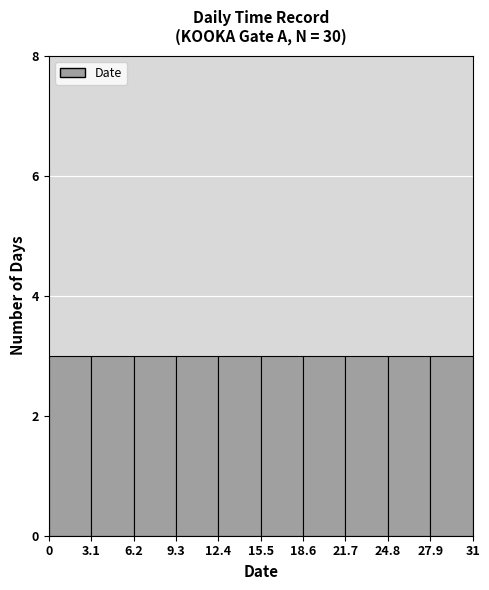

Reading left to right, list every bar in this chart as the range it spans on the x-axis followed by its height. The values are not printed on the chart, so give them approximately, as read against the axis.

0 to 3.1: 3
3.1 to 6.2: 3
6.2 to 9.3: 3
9.3 to 12.4: 3
12.4 to 15.5: 3
15.5 to 18.6: 3
18.6 to 21.7: 3
21.7 to 24.8: 3
24.8 to 27.9: 3
27.9 to 31: 3